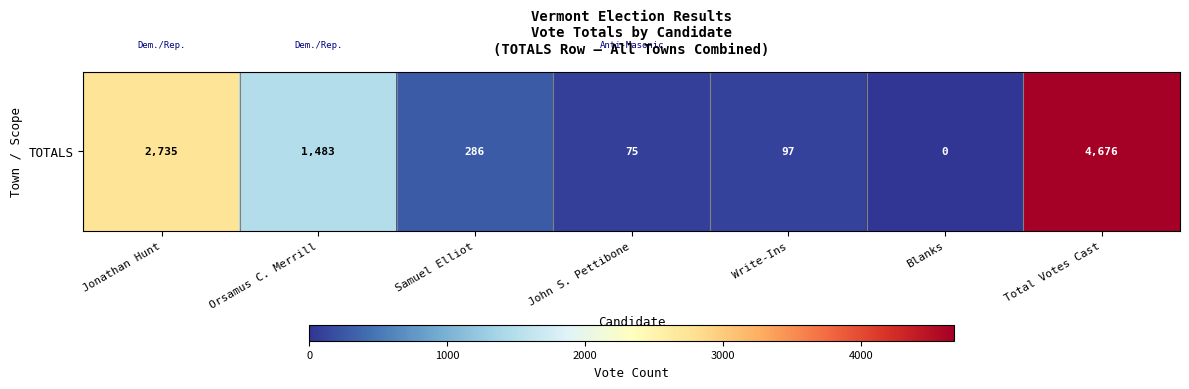

What is the difference between the maximum and minimum values?

4676